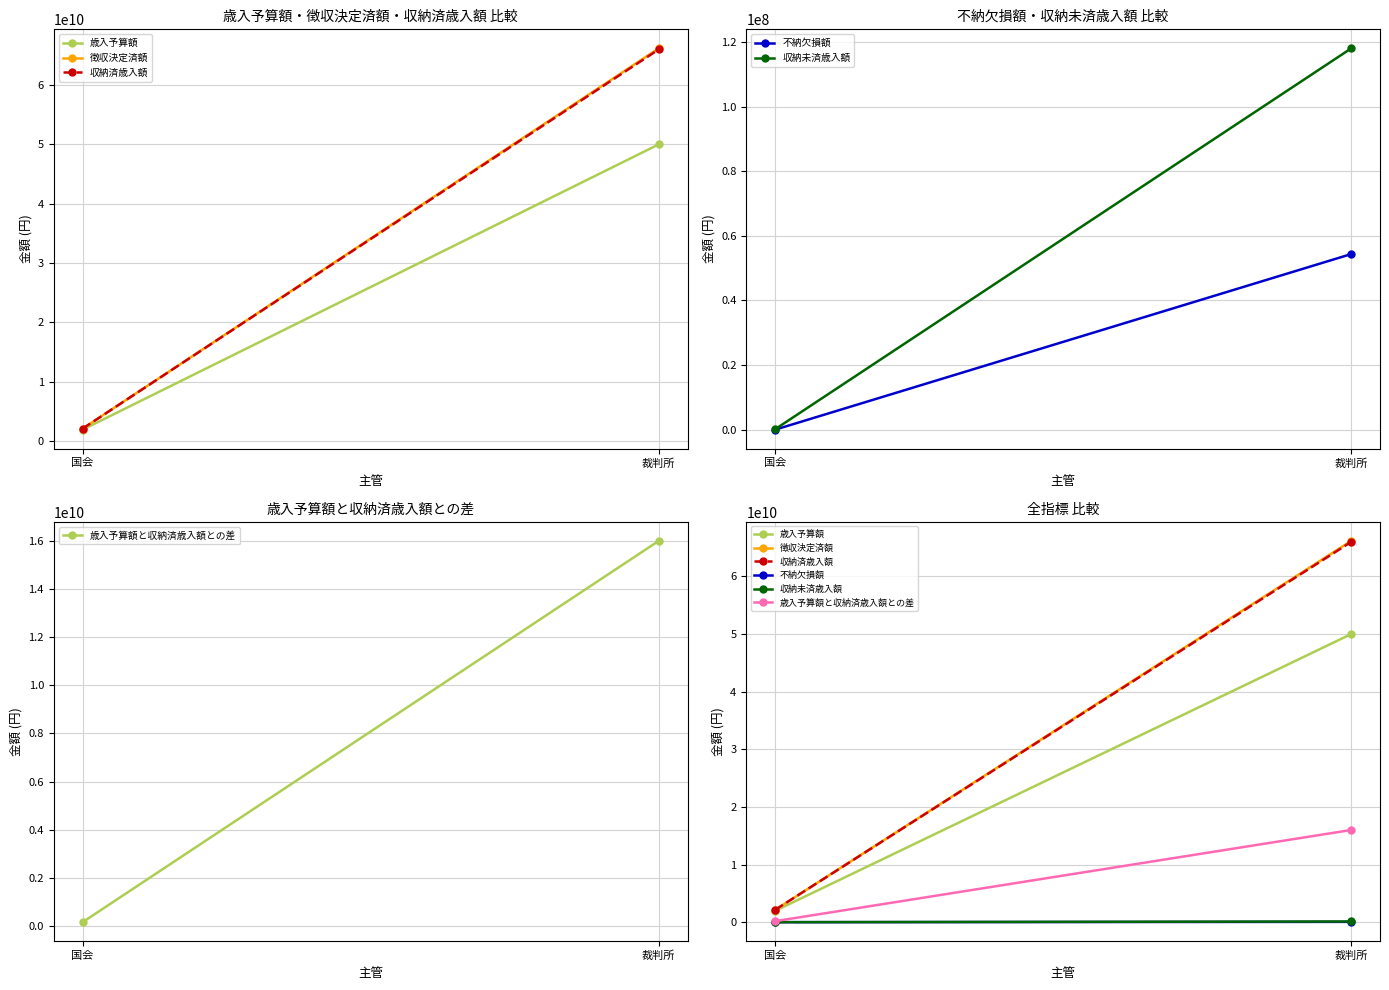

What is the label of the 2nd point from the left?

裁判所